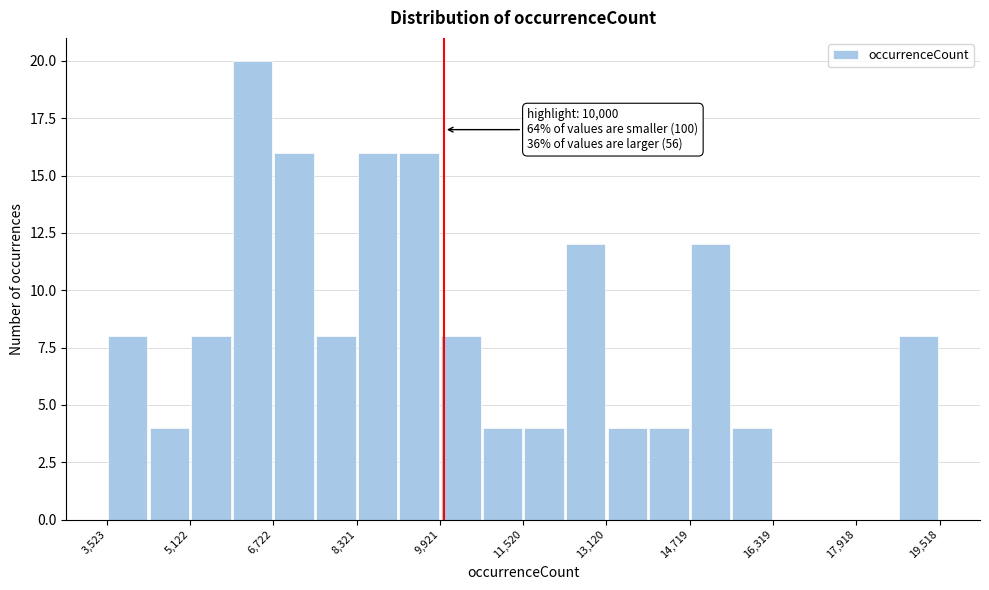

Around what value on the x-axis is the tallest bar? Give the approximate position of its centre, as read against the axis.

6400